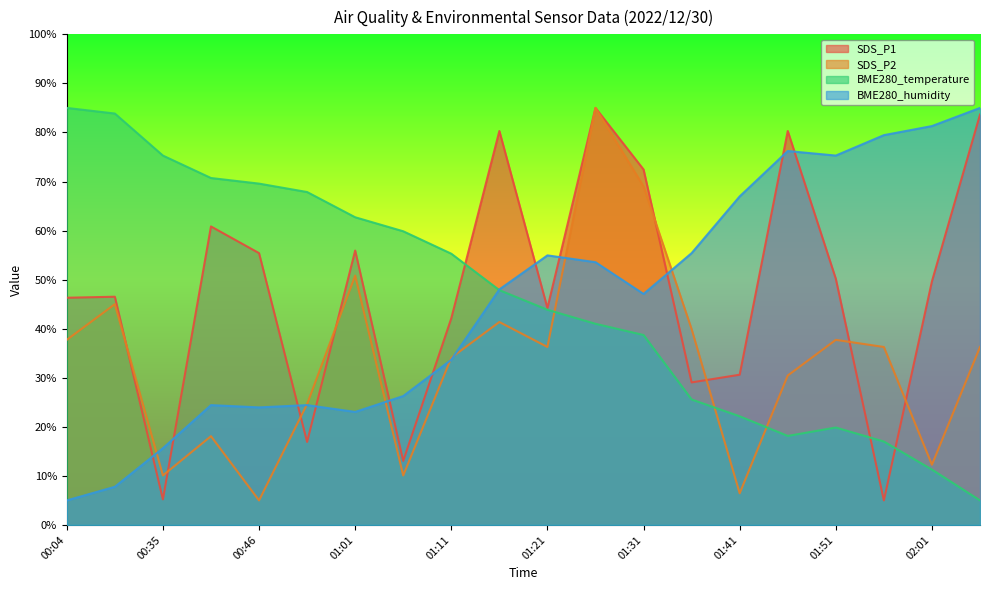

Rank the series by their maximum value, from lowest to highest.

SDS_P1, SDS_P2, BME280_temperature, BME280_humidity